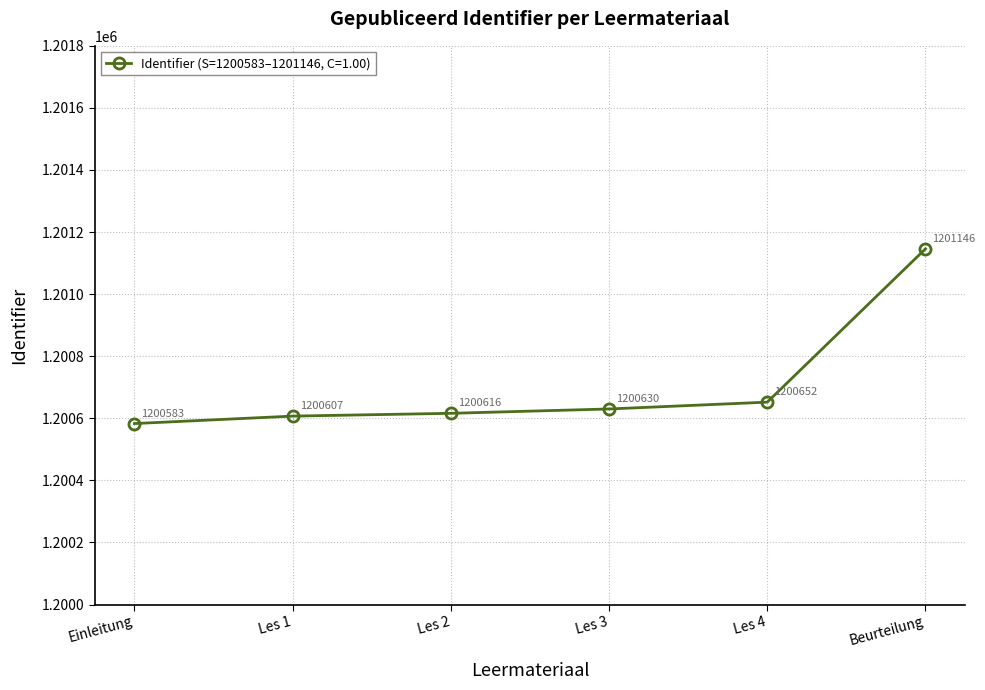

What is the sum of the values at Les 2 and Les 3?

2401246